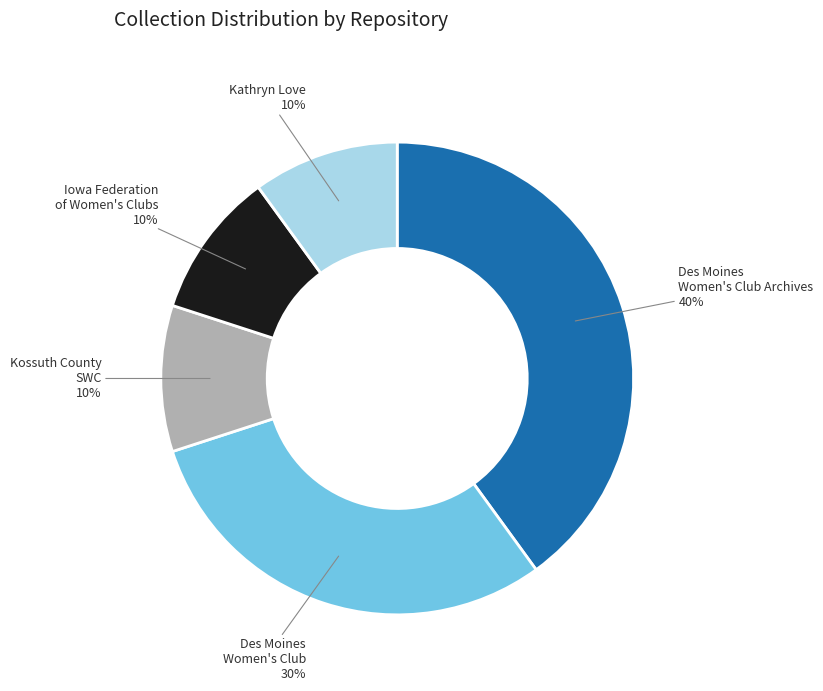

Is there any slice that represents more than half of the pie?

No